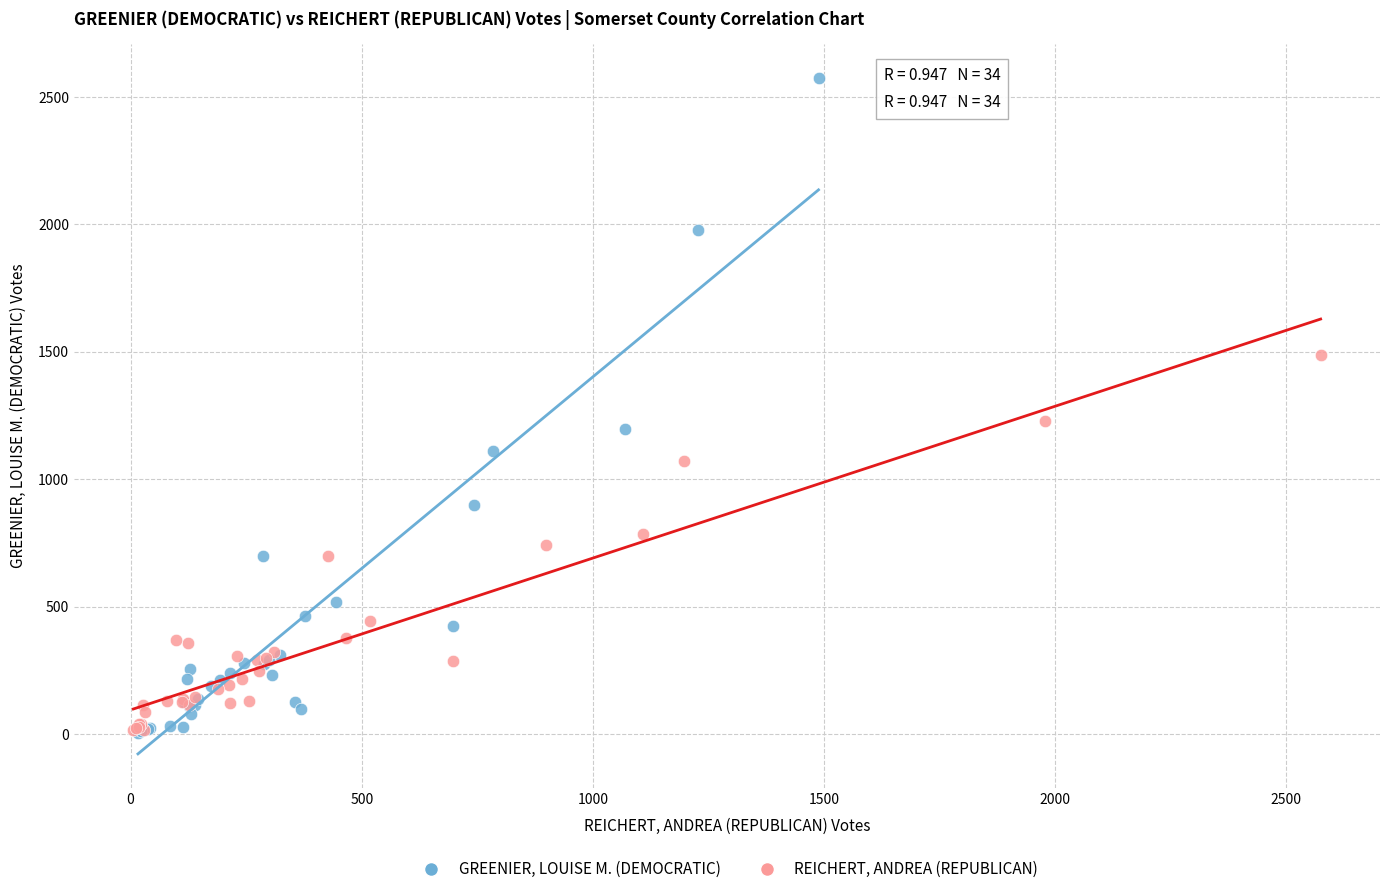

Which series has the largest Y range (max minus min)?

GREENIER, LOUISE M. (DEMOCRATIC)